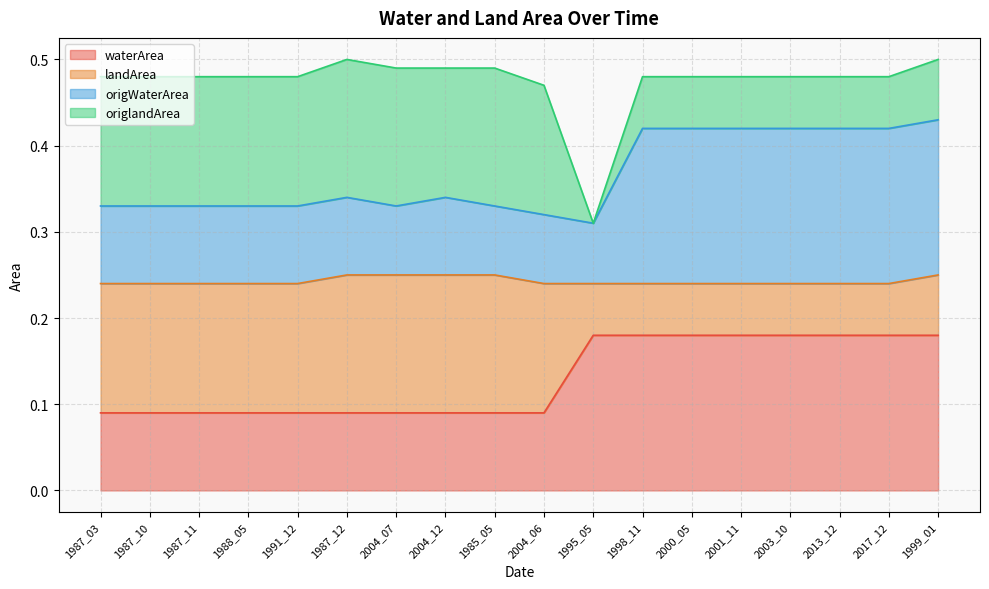

True or false: waterArea has a value of 0.0 at 1991_12.

False